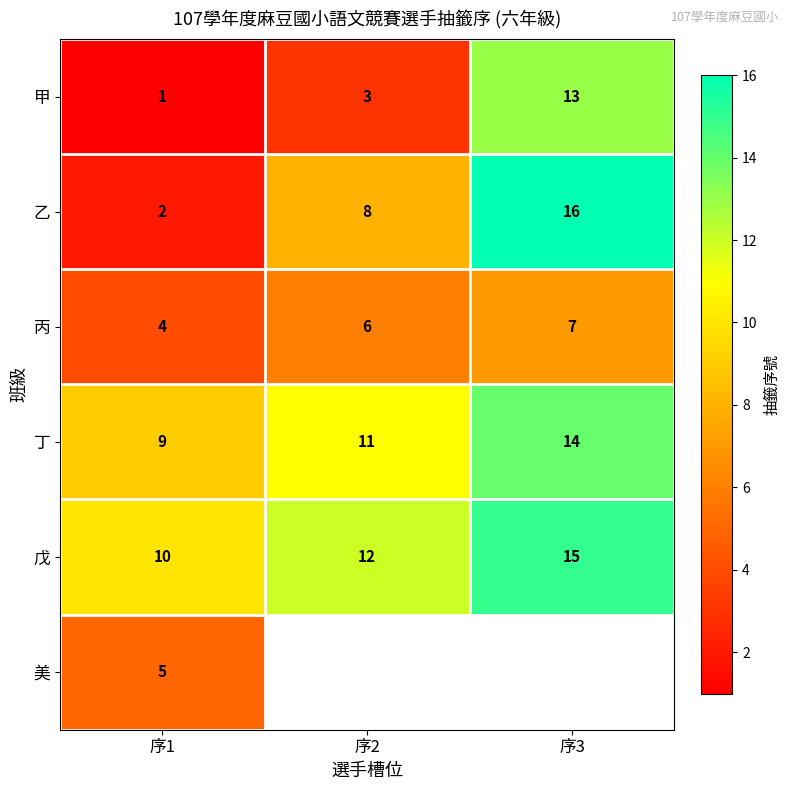

True or false: 丙 has a value of 9.4 at 序2.

False